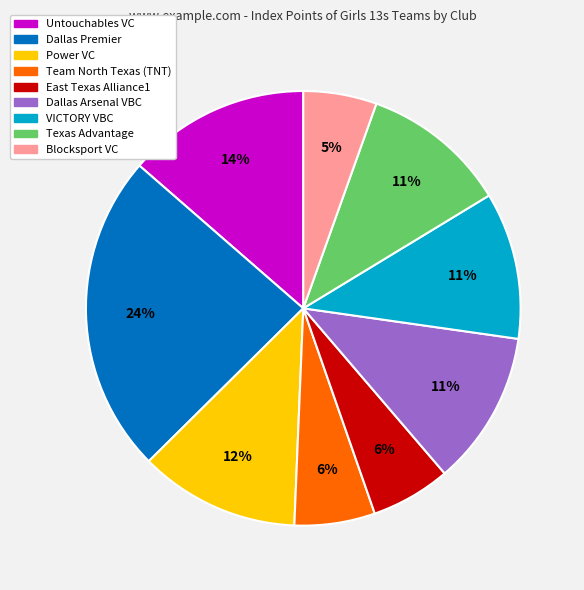

To the nearest percent, what is the average slice percentage?

11%